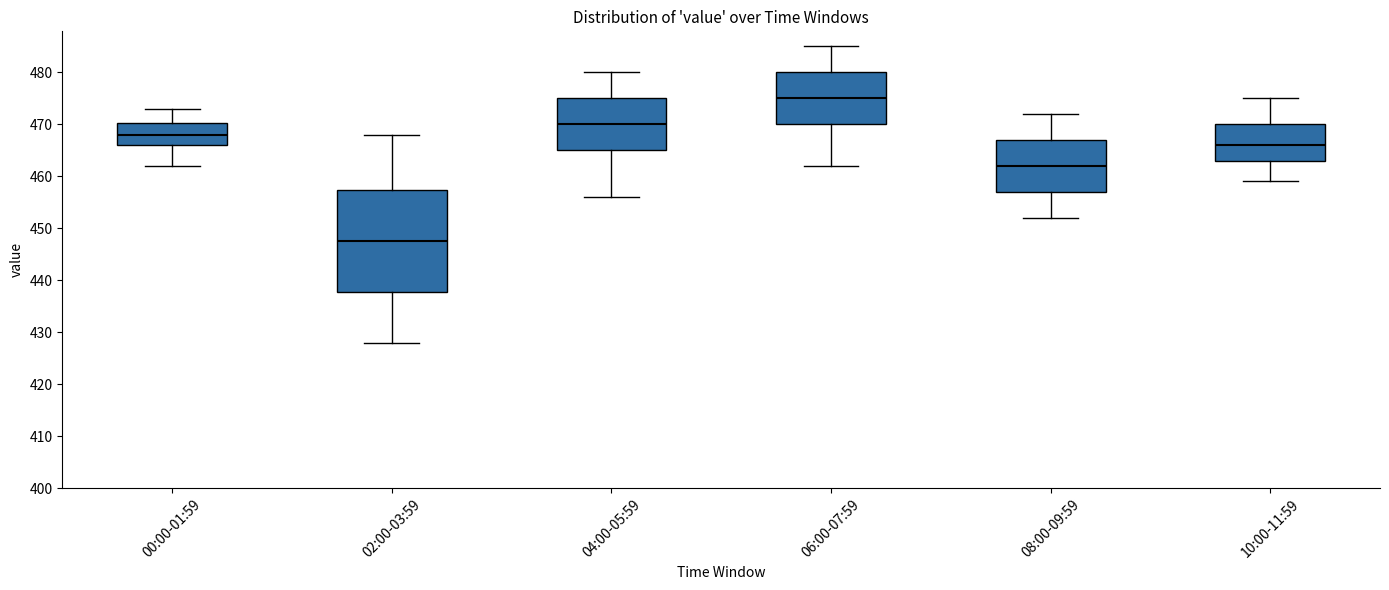

Where is the lower edge of the box for 10:00-11:59 on the y-axis? The values are not printed on the chart, so give them approximately, as read against the axis.

463